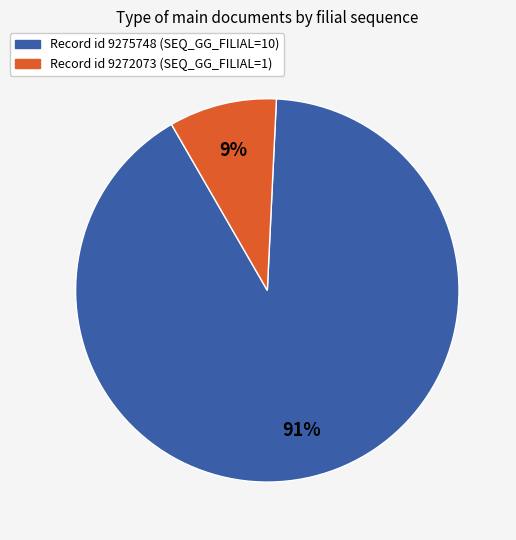

How many segments does this pie chart have?

2